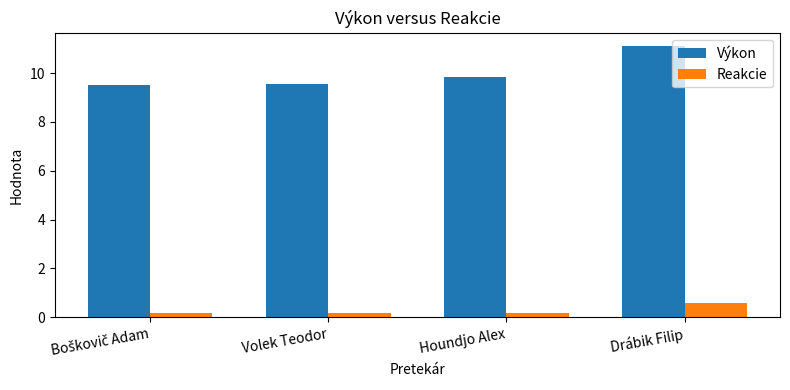

Which series has the largest total across all categories?

Výkon